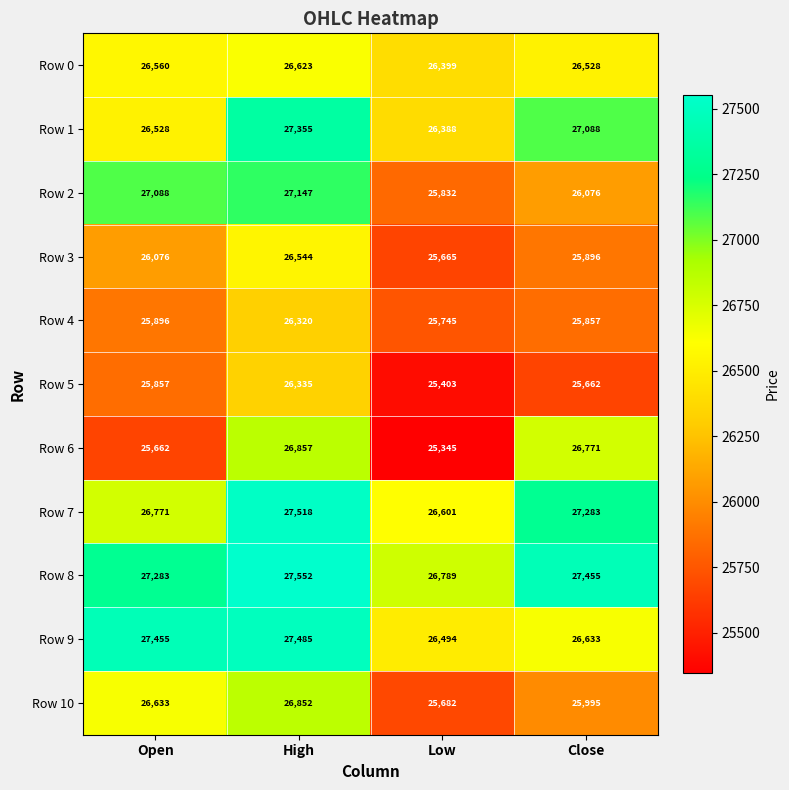

List the series in order of their peak value, lowest first.

Row 4, Row 5, Row 3, Row 0, Row 10, Row 6, Row 2, Row 1, Row 9, Row 7, Row 8